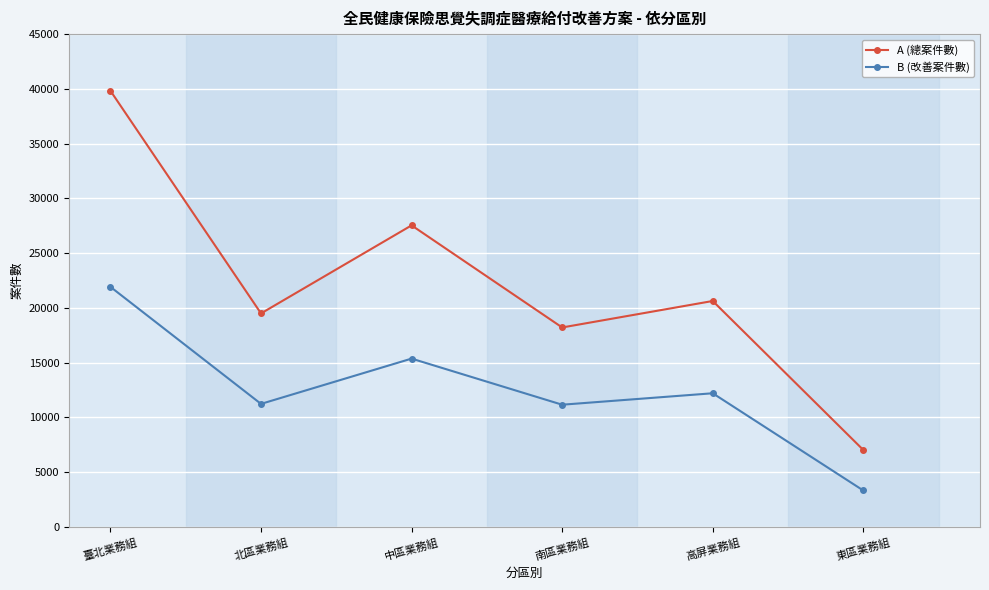

What is the sum of all A (總案件數) values?

132756